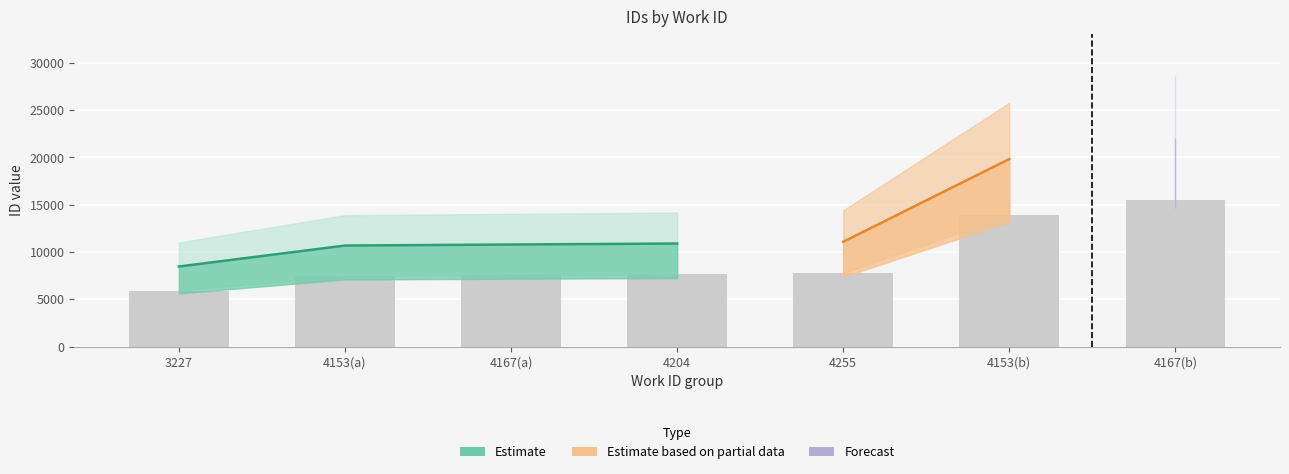

The value of lower at 4204 is 15308. True or false?

False